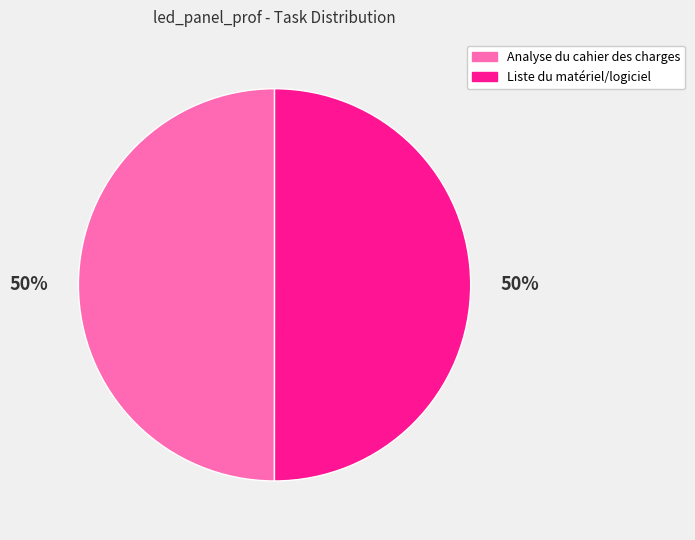

To the nearest percent, what percentage of the pie is Liste du matériel/logiciel?

50%